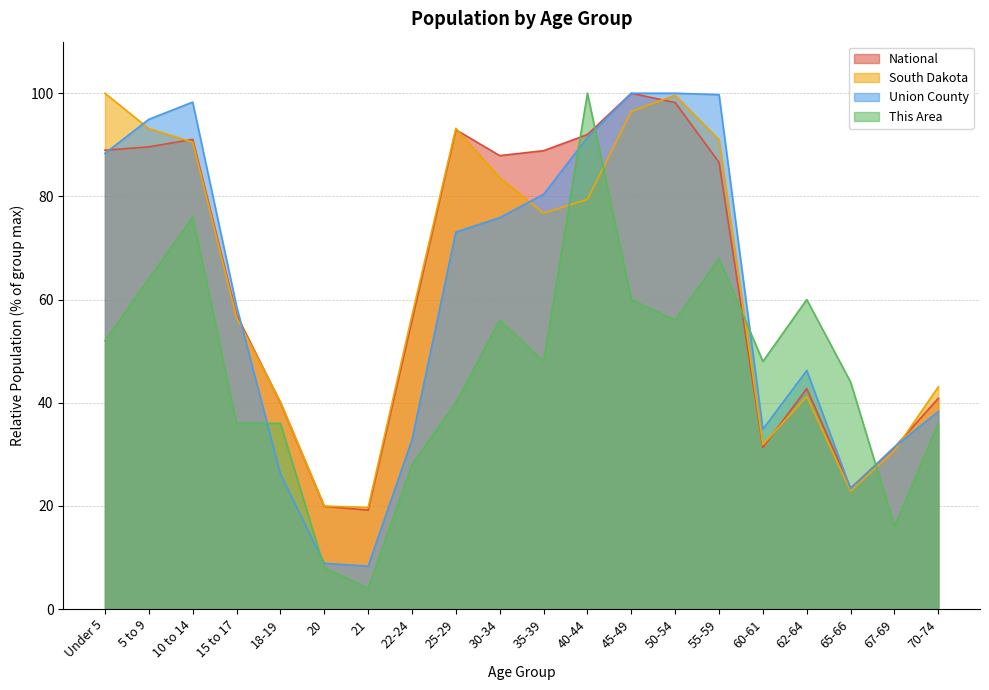

List the labels in order of National value, largest first.

45-49, 50-54, 25-29, 40-44, 10 to 14, 5 to 9, Under 5, 35-39, 30-34, 55-59, 15 to 17, 22-24, 62-64, 70-74, 18-19, 67-69, 60-61, 65-66, 20, 21